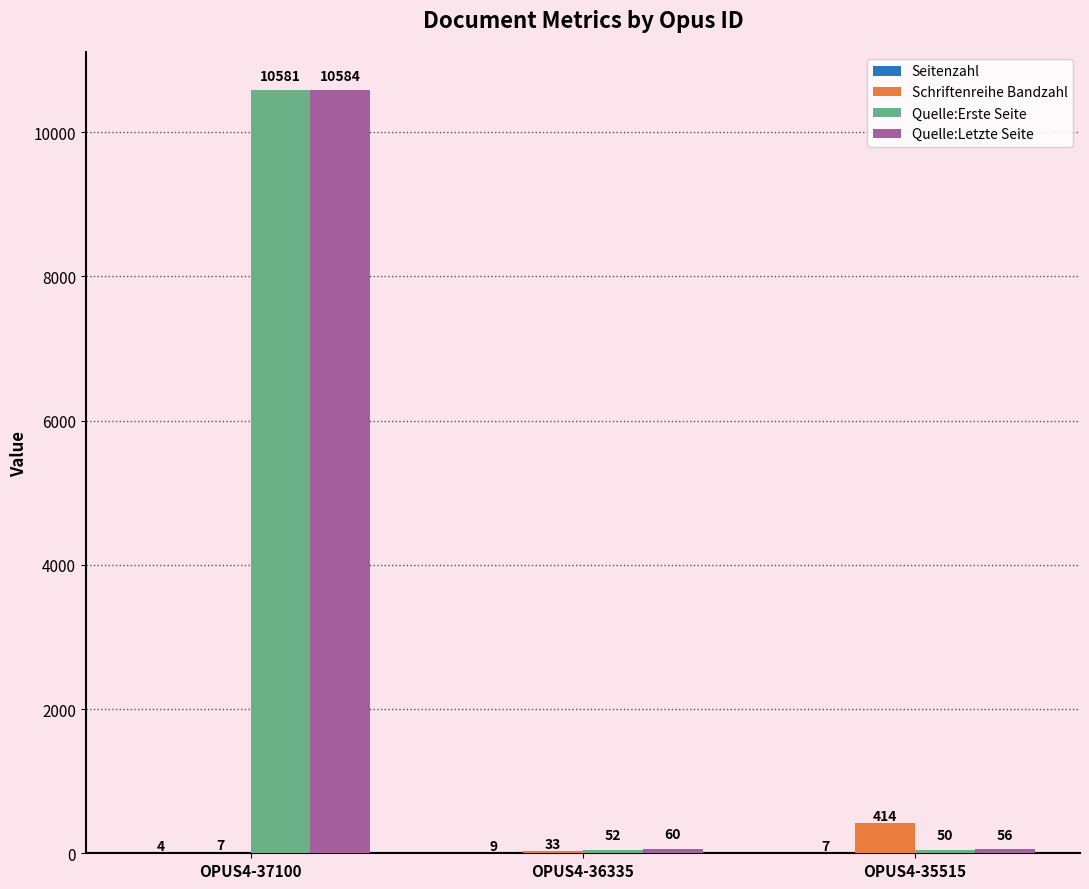

At which label is Quelle:Erste Seite closest to 5315?

OPUS4-36335